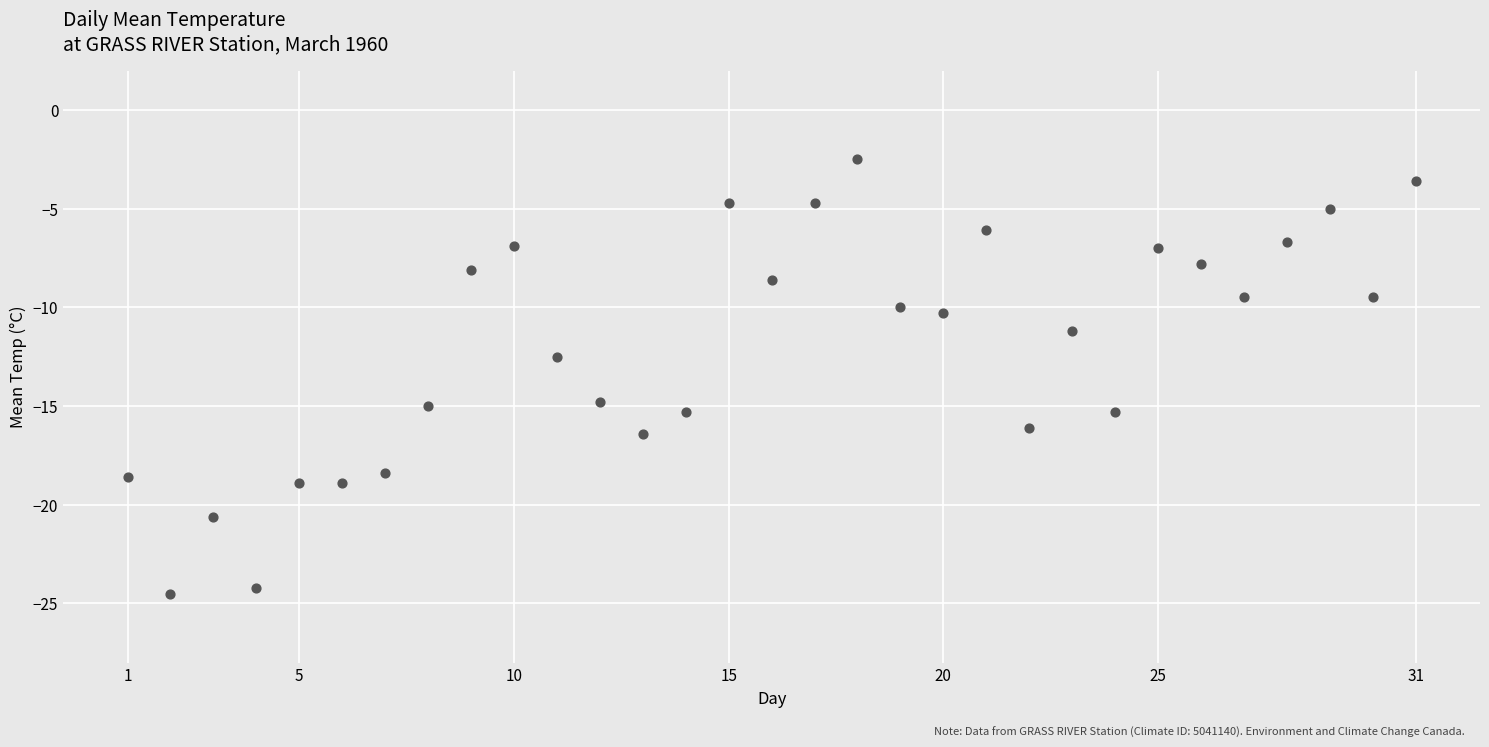

What Y value in the scatter plot is closest to -13?

-12.5